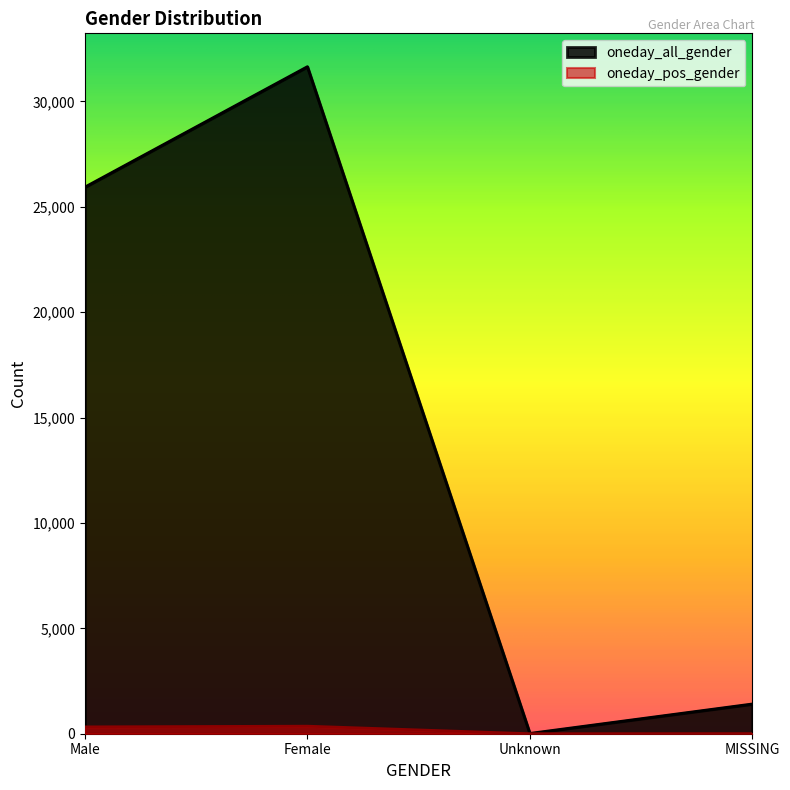

What position from the left is Unknown?

3